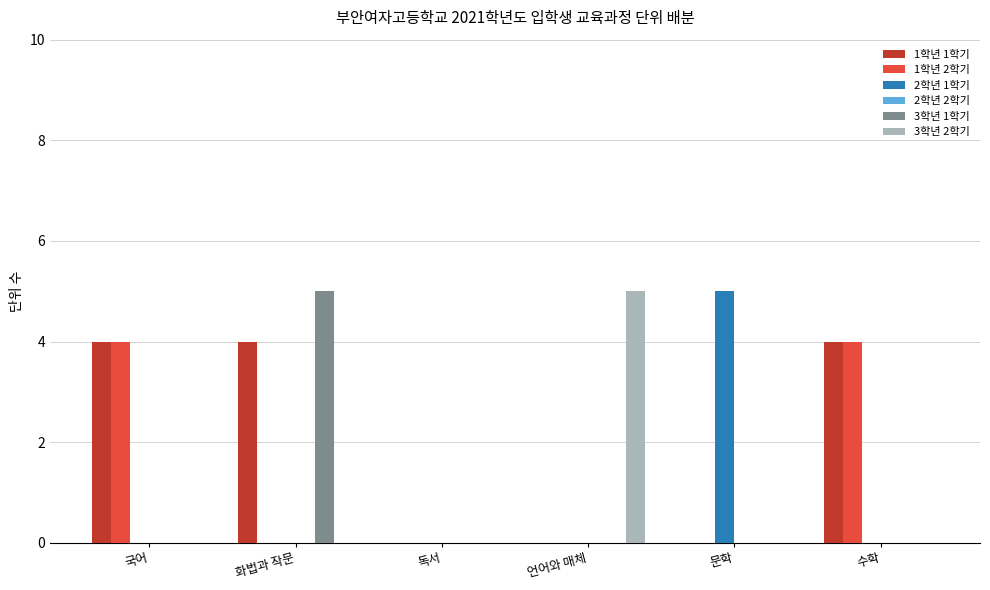

What is the total value across all series at 수학?

8